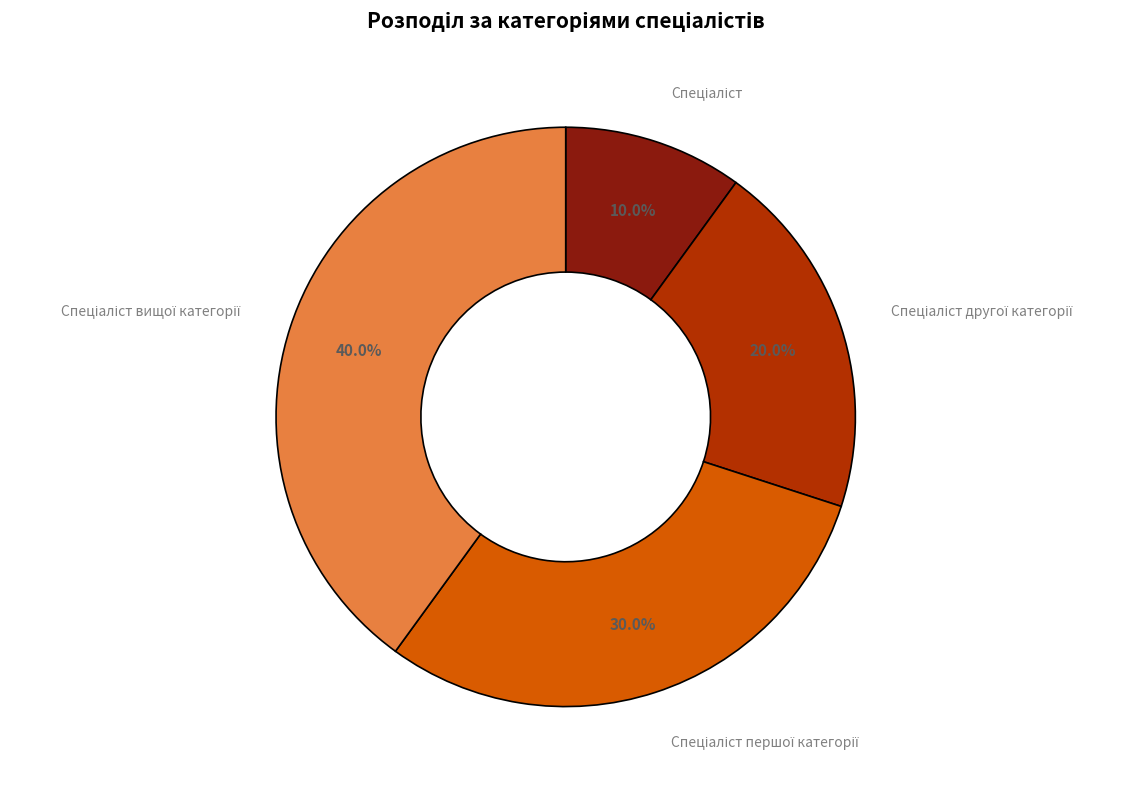

Is there any slice that represents more than half of the pie?

No